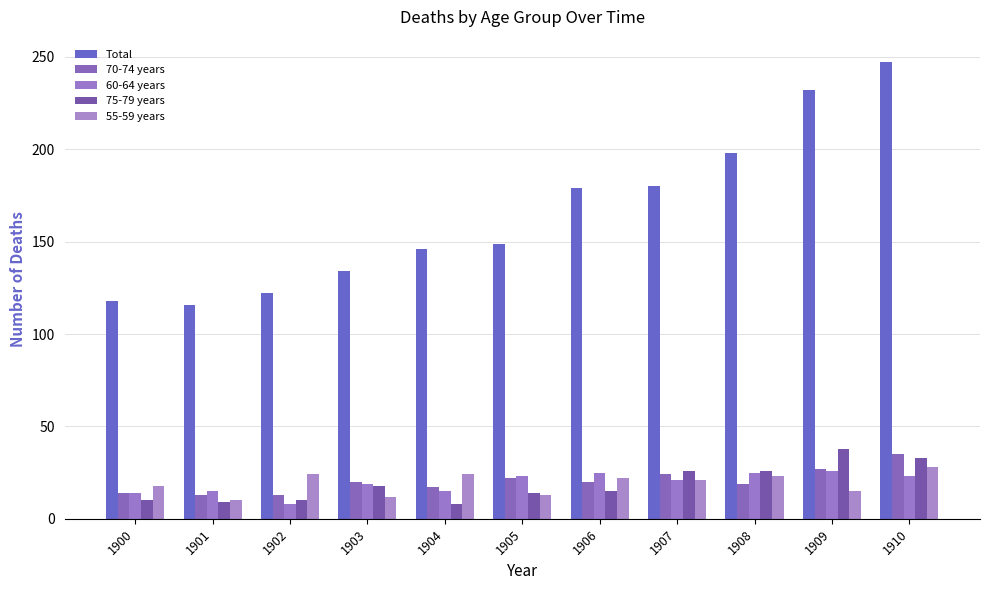

What is the spread (max minus min) of values at 1901?

107